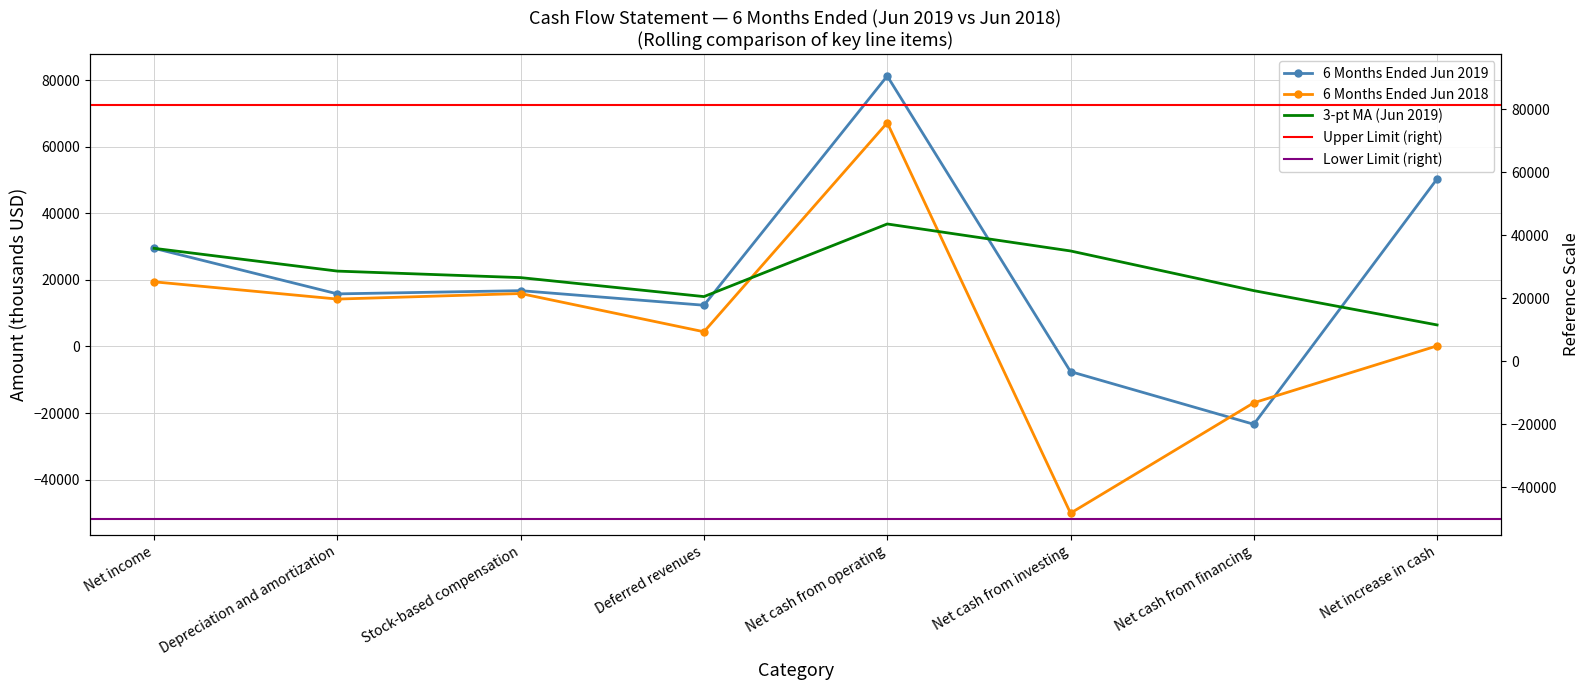

Which series ends up on top after the final intersection of 6 Months Ended Jun 2019 and 6 Months Ended Jun 2018?

6 Months Ended Jun 2019